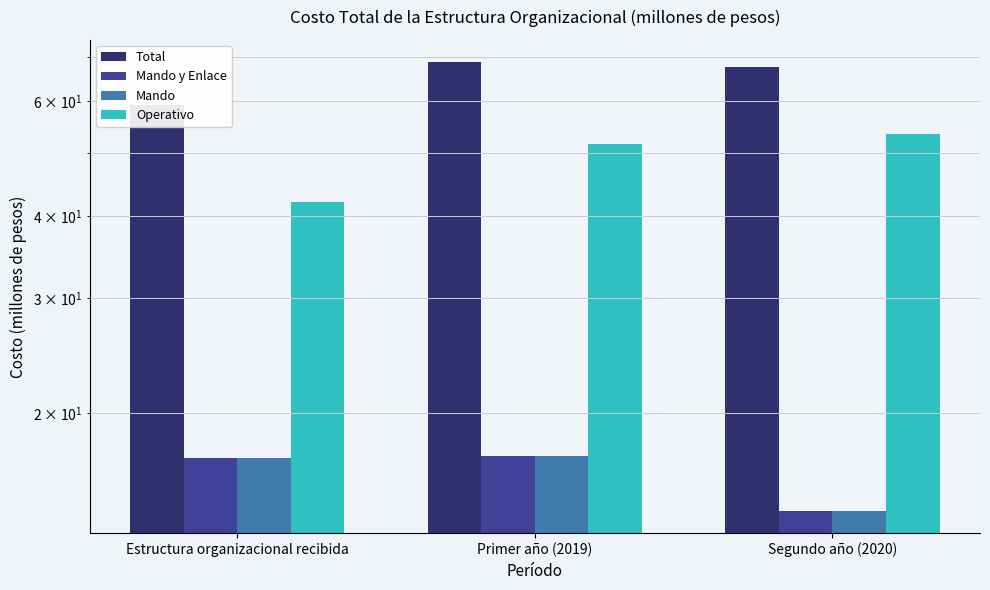

Is the value of Total at Estructura organizacional recibida greater than the value of Operativo at Estructura organizacional recibida?

Yes